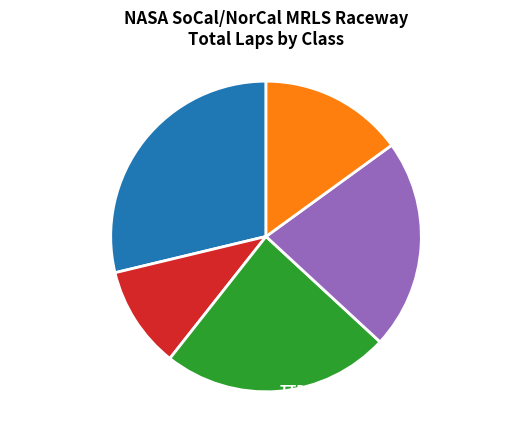

To the nearest percent, what percentage of the pie is TTC?

11%